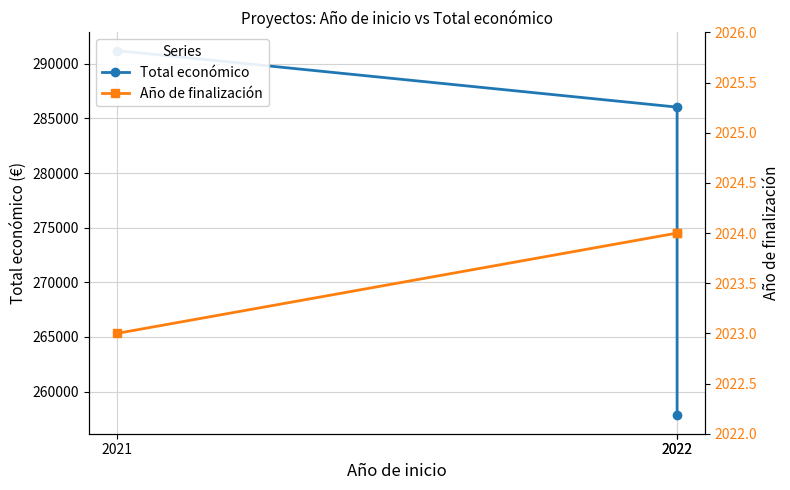

At which label does Año de finalización reach its peak?

2022